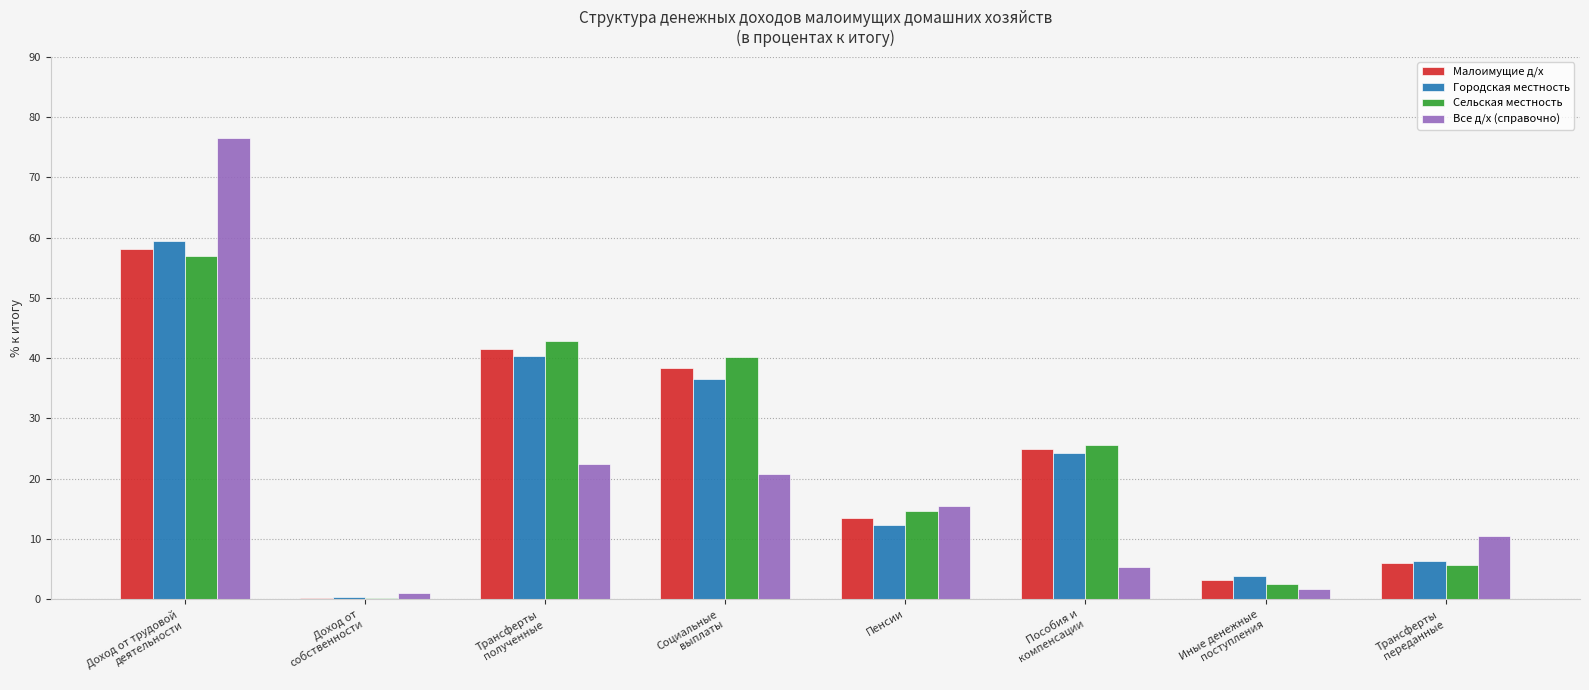

The Малоимущие д/х series shows 0.3 at Доход от
собственности. True or false?

True